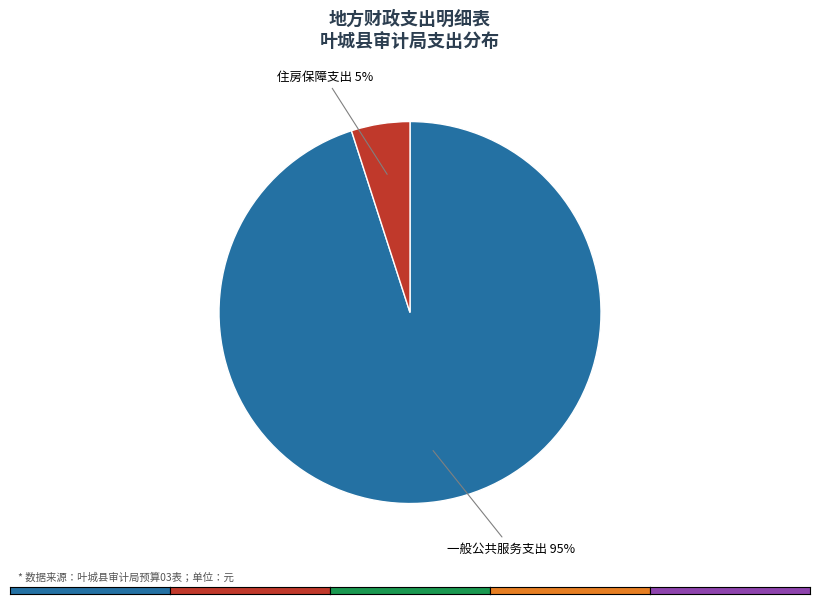

Do 住房保障支出 and 一般公共服务支出 together represent more than half of the pie?

Yes